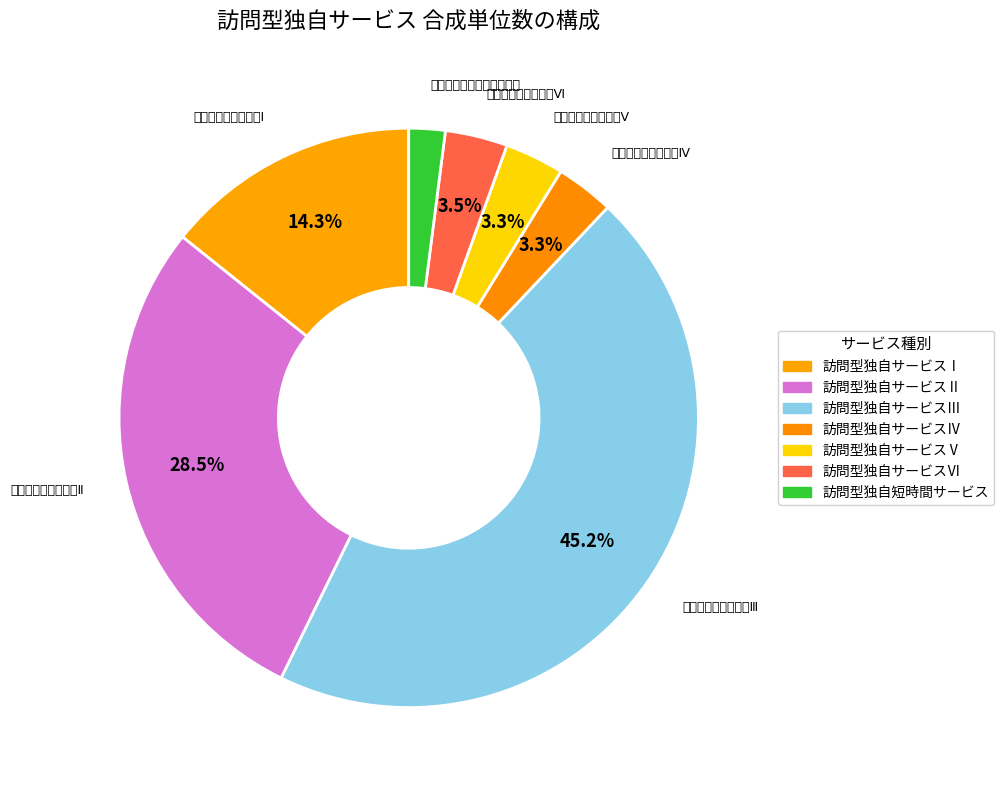

What is the change in value from 訪問型独自サービスⅤ to 訪問型独自短時間サービス?

-105